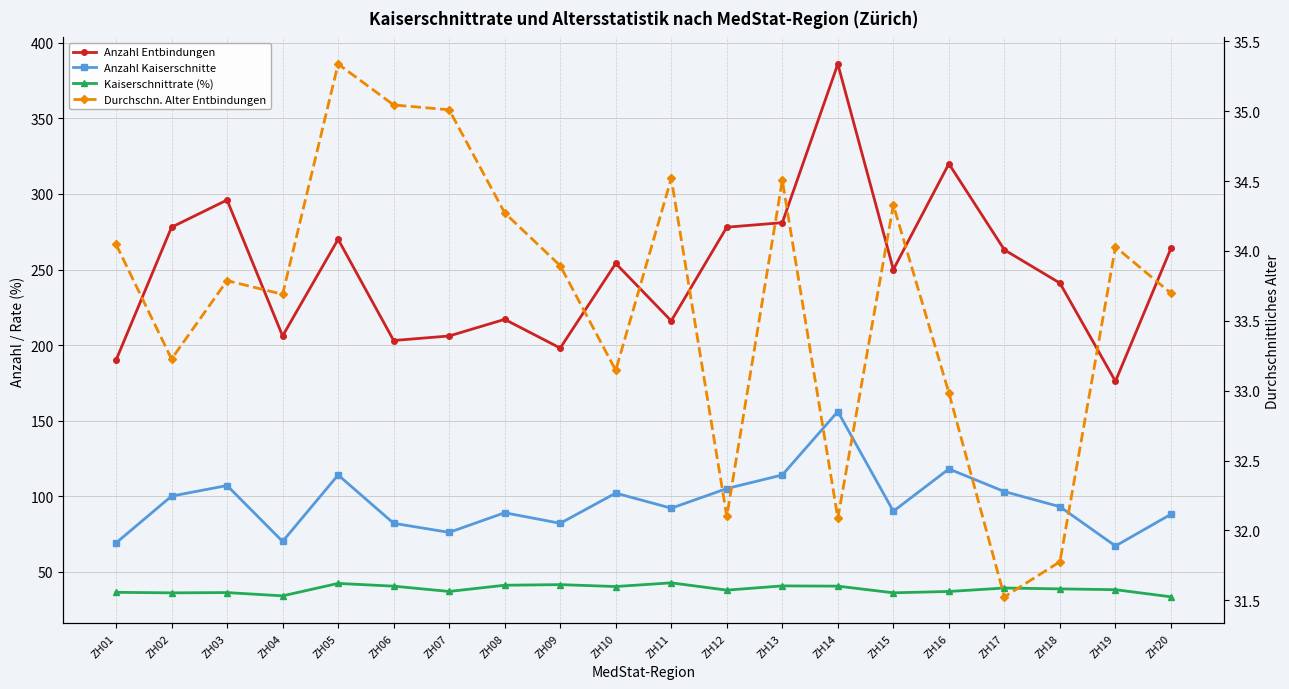

Count the number of data series in this chart.

4